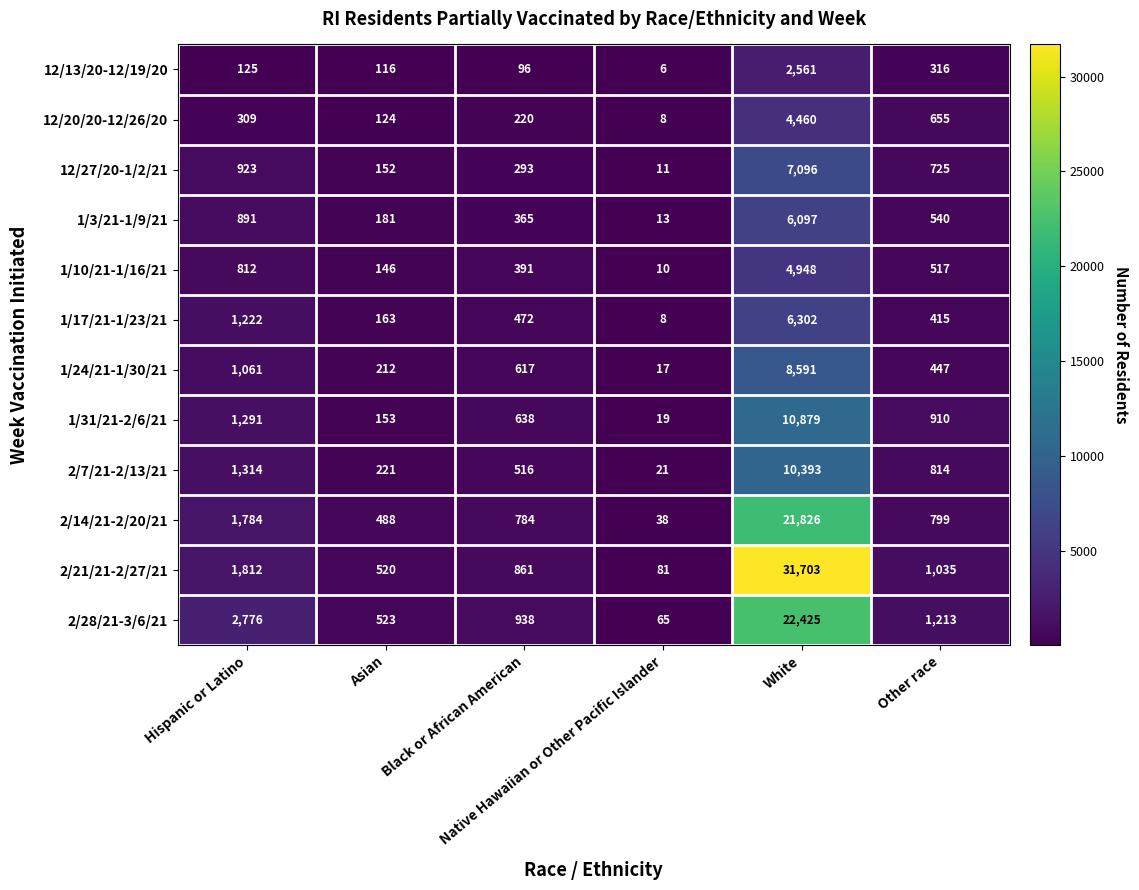

What is the minimum value shown in the chart?

6